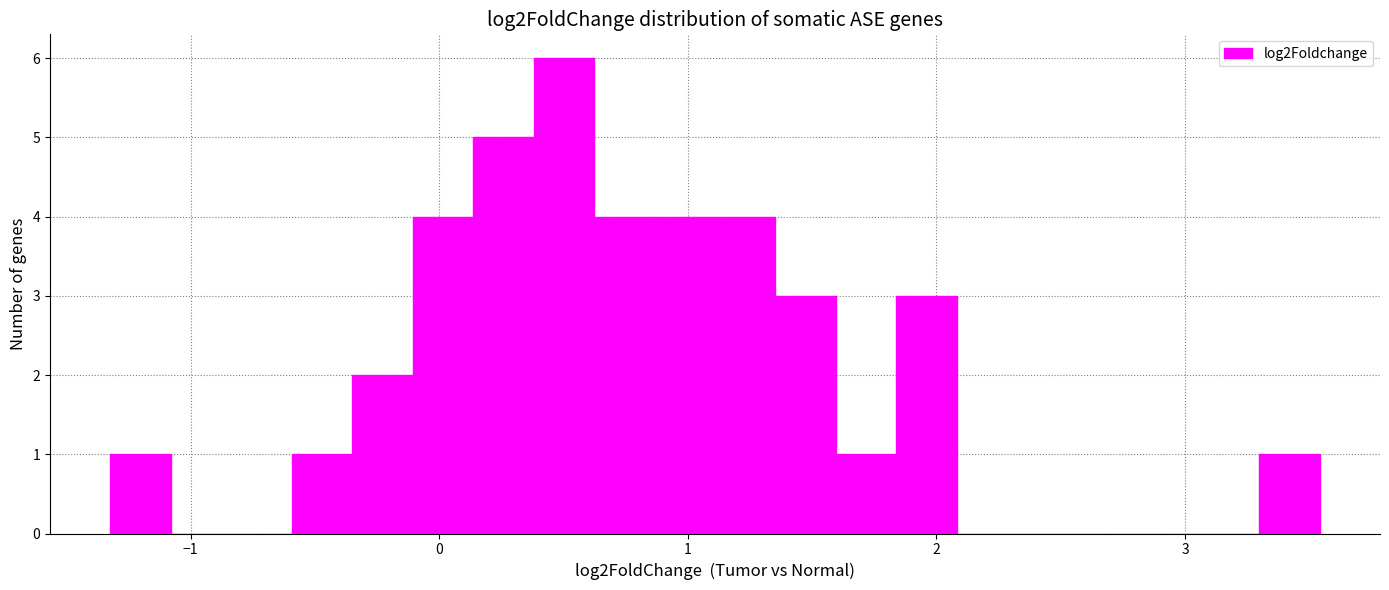

Around what value on the x-axis is the tallest bar? Give the approximate position of its centre, as read against the axis.

0.5